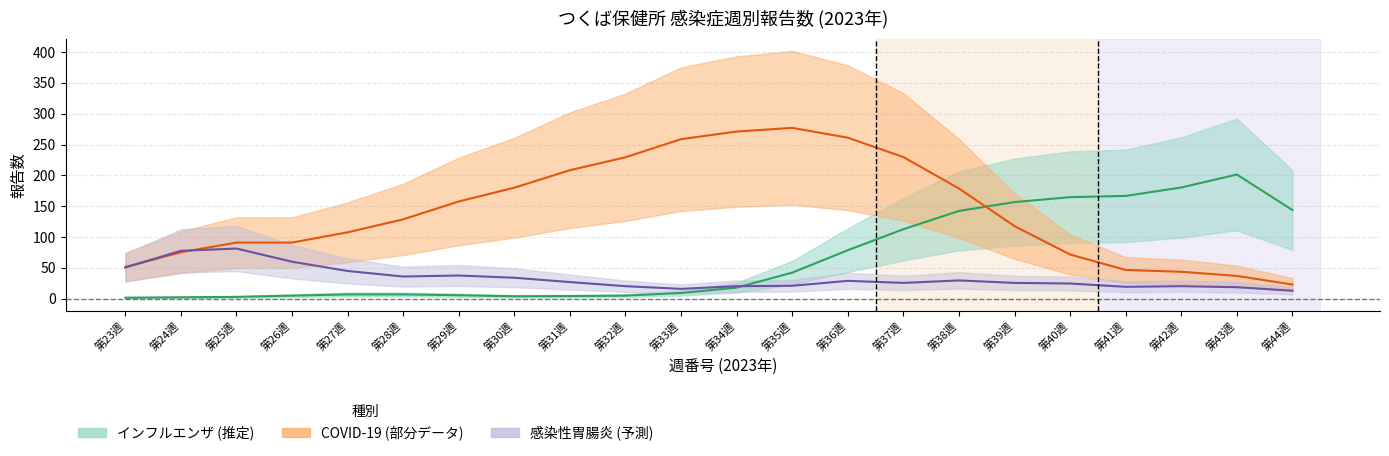

Which series has the largest range (max minus min)?

COVID-19